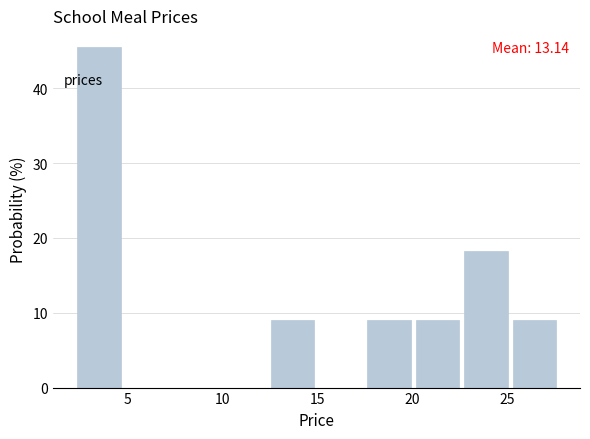

Over which range of the x-axis is the bar tallest?

2.5 to 5.0